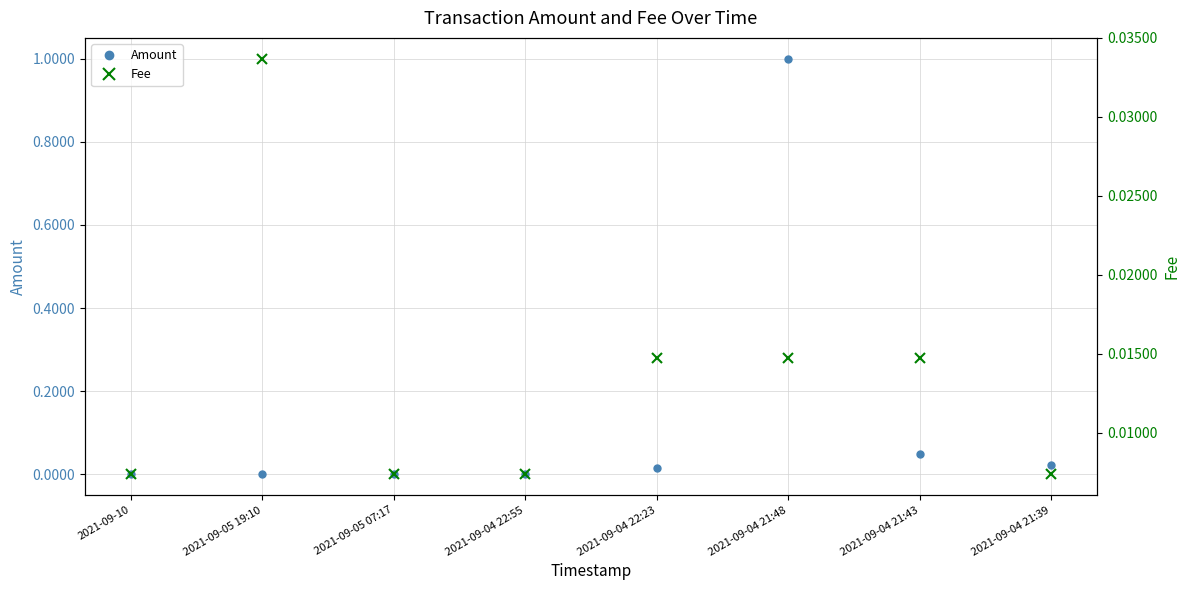

Is it true that Fee equals 0.0 at 2021-09-04 21:43?

True